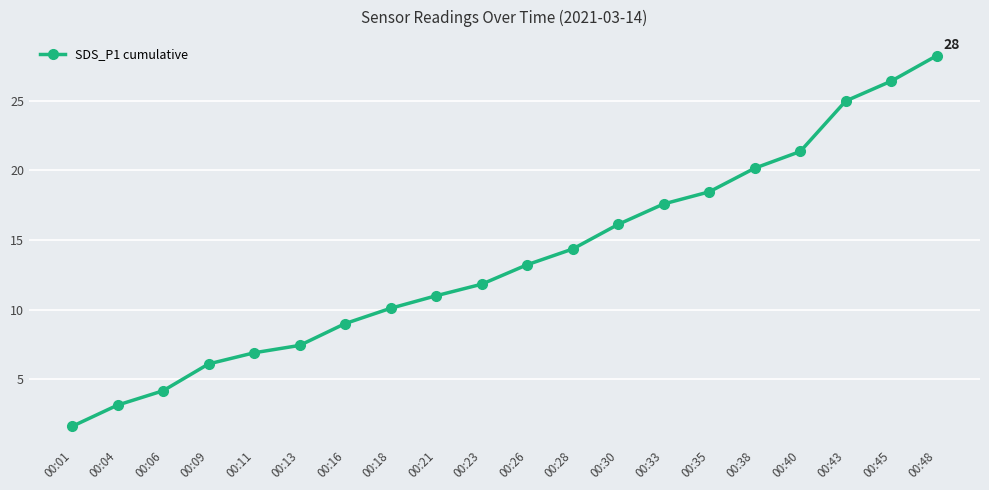

What is the change in value from 00:16 to 00:33?

+8.6